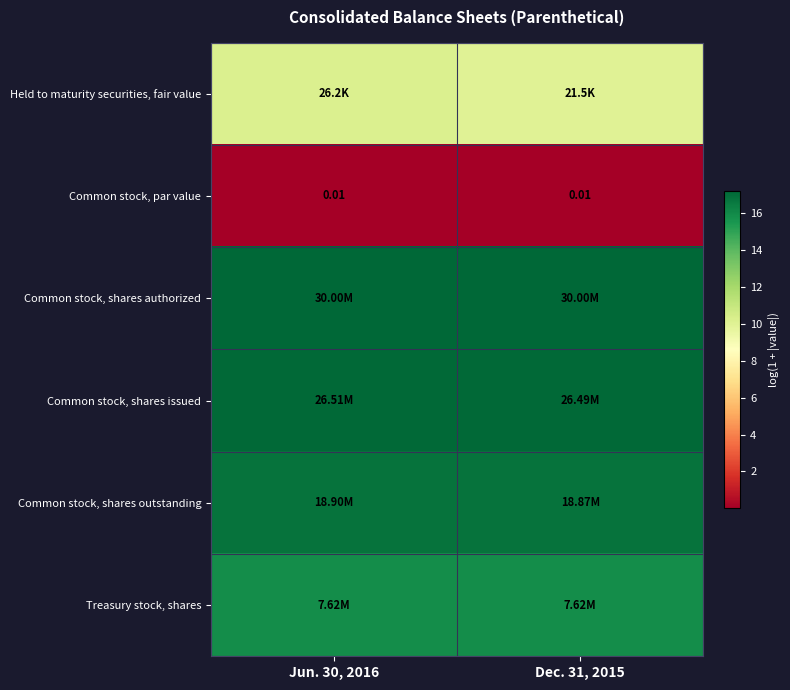

True or false: Common stock, shares issued has a value of 8.9 at Dec. 31, 2015.

False